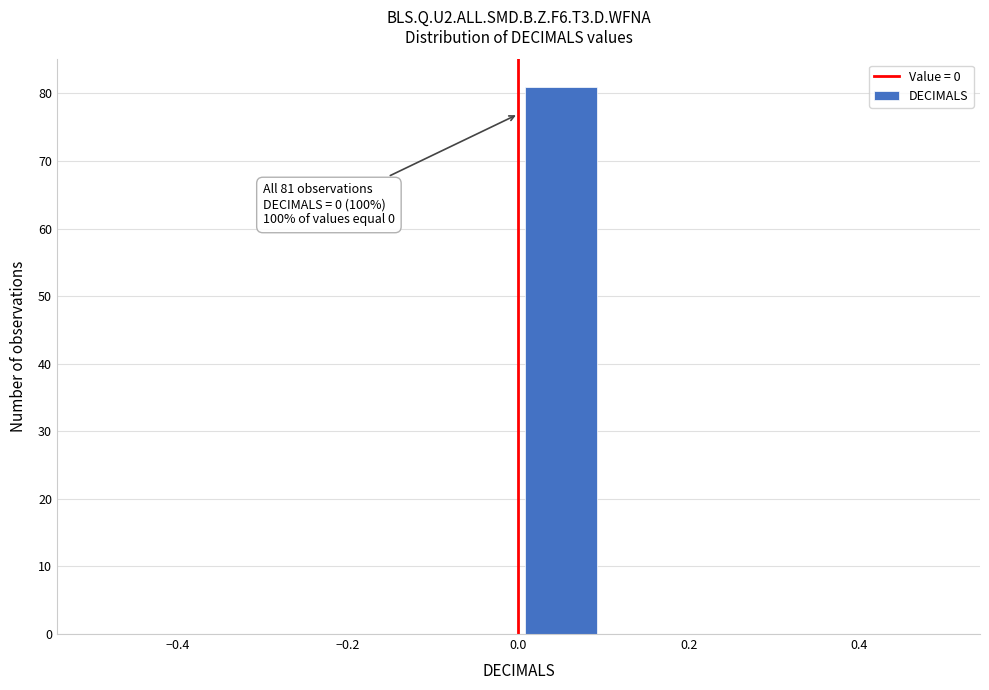

Over which range of the x-axis is the bar tallest?

0.0 to 0.1